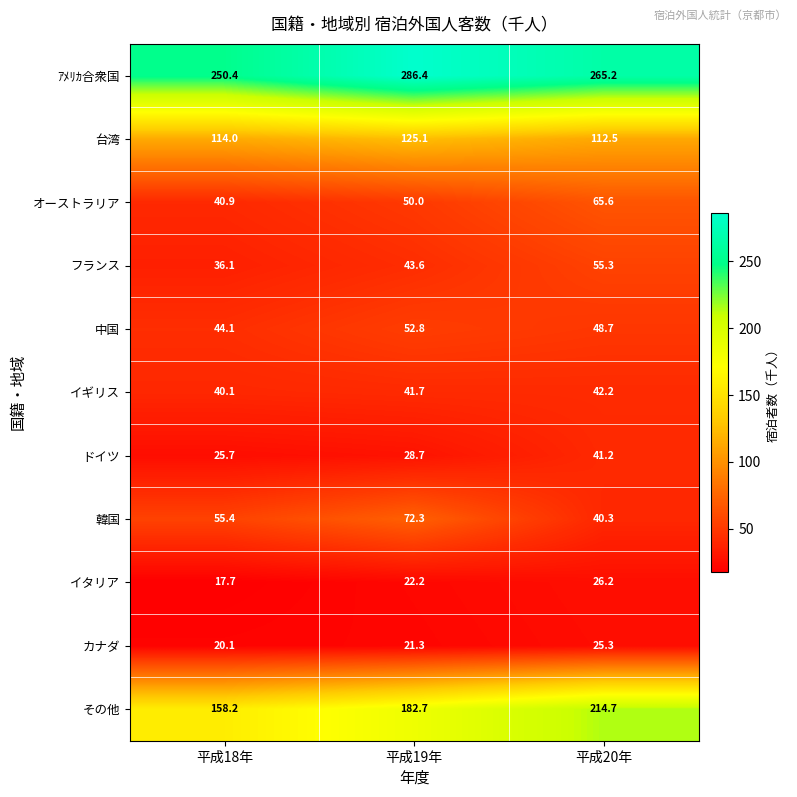

What is the spread (max minus min) of values at 平成20年?

239.9